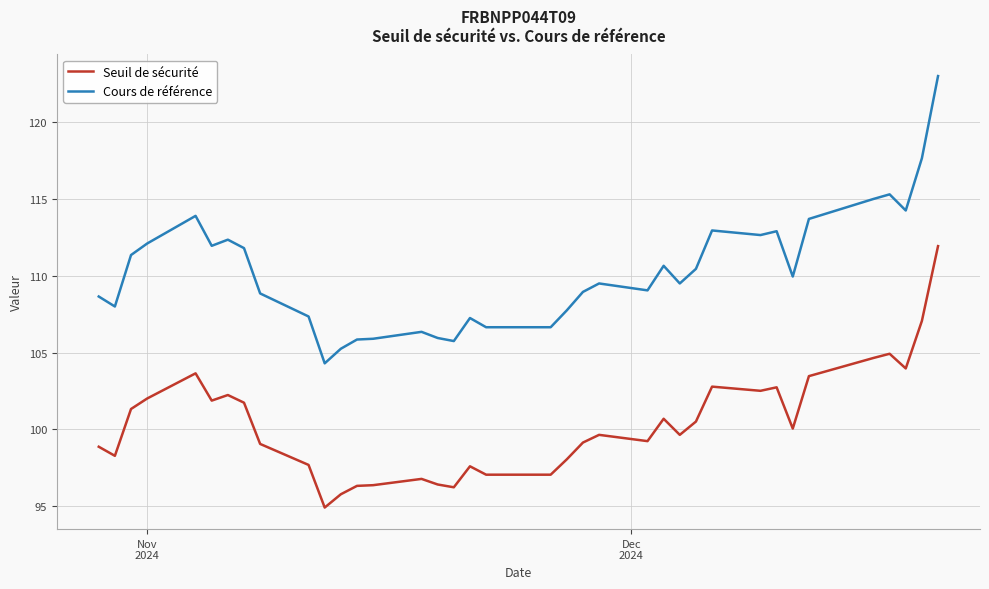

What is the greatest value displayed?

123.0